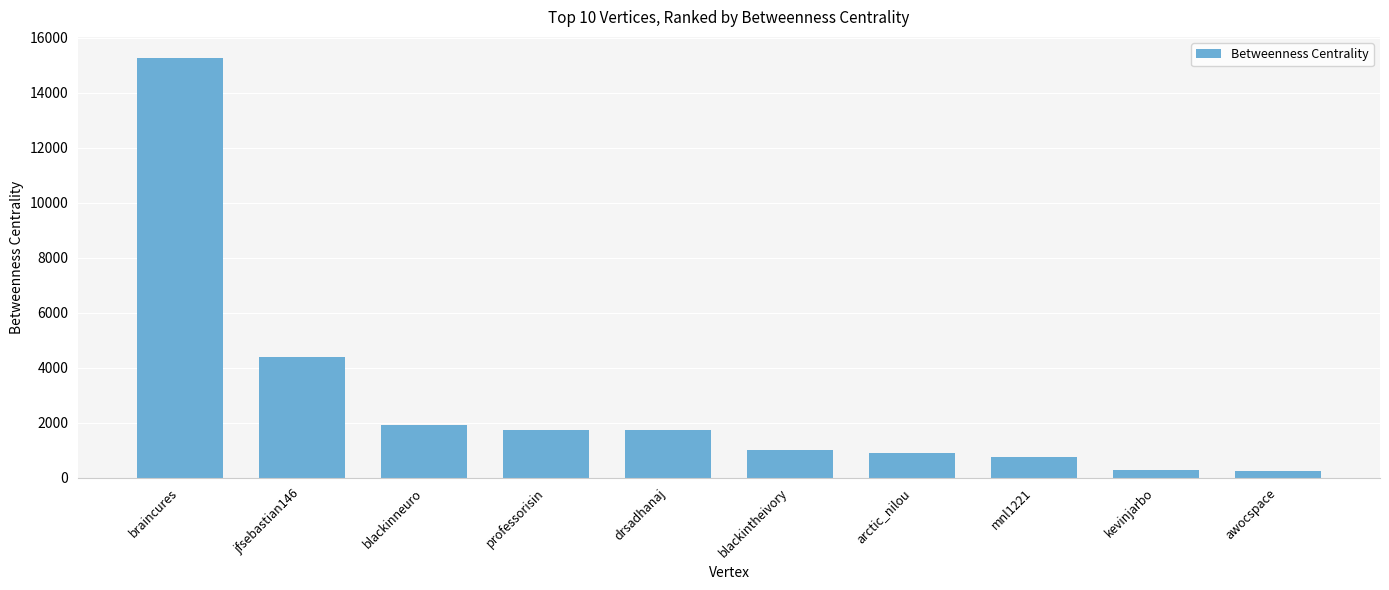

What is the value of the 2nd bar from the left?

4390.4